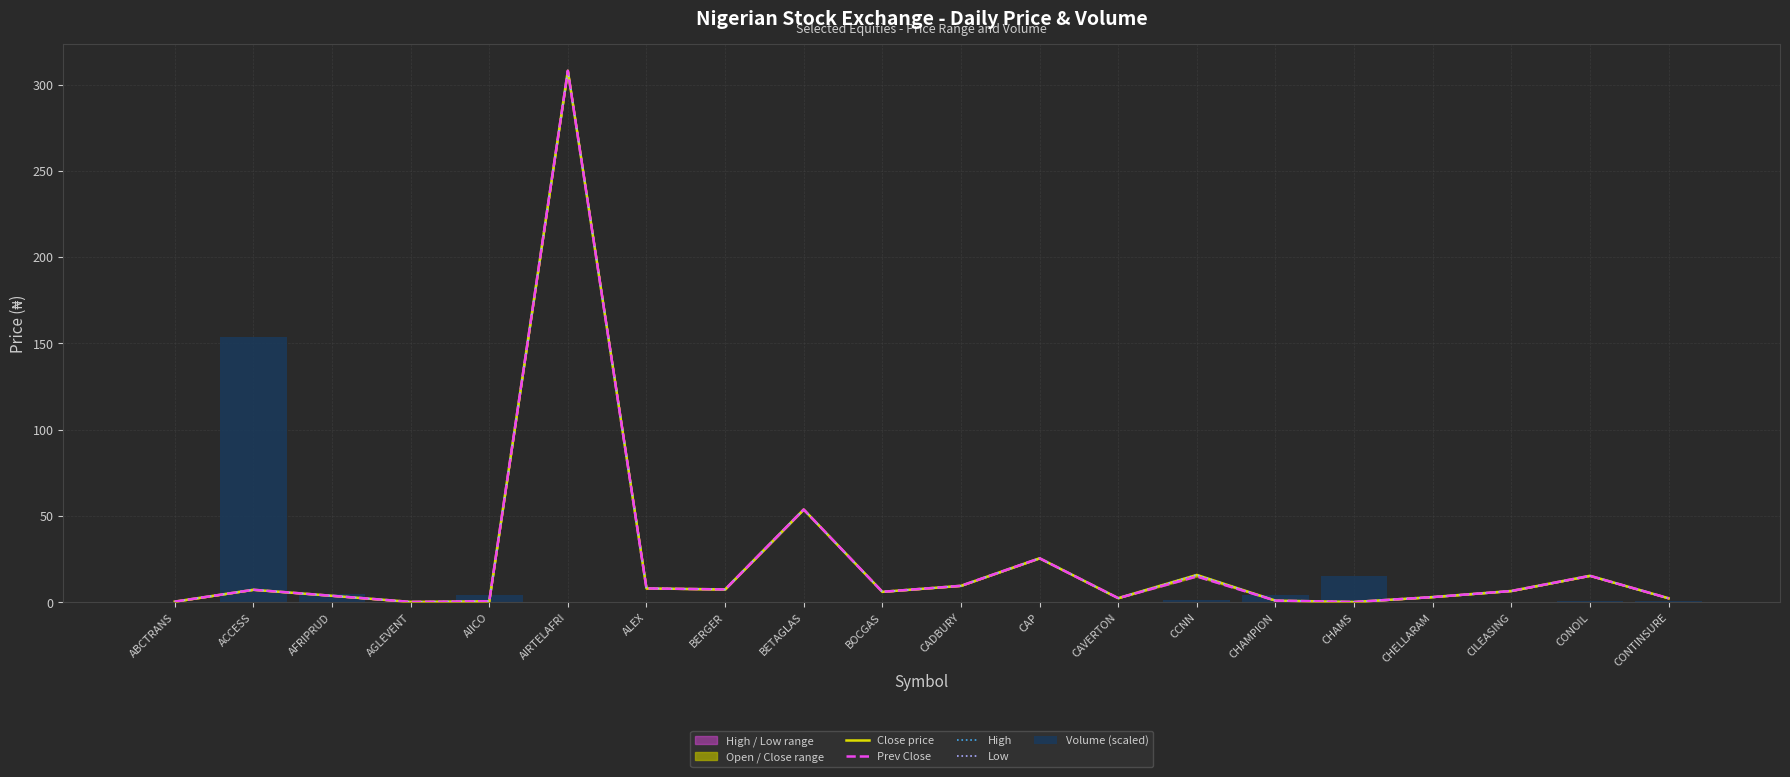

At how many categories does at least one series exceed 187?

1